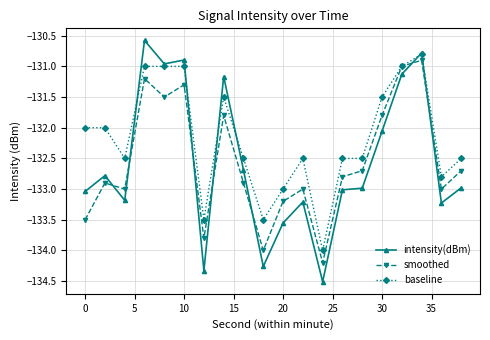

True or false: baseline has more than 1 interior local peaks.

True